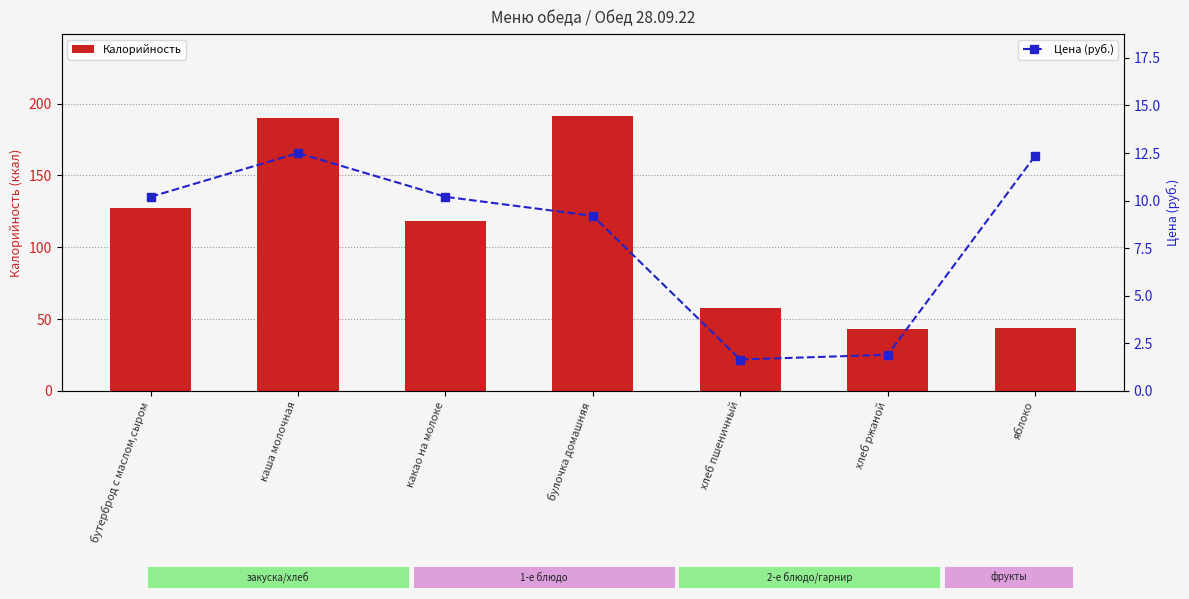

How many groups of bars are there?

7